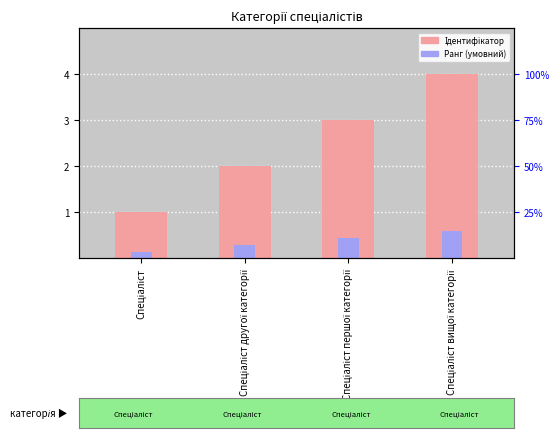

How many data points does each series have?

4